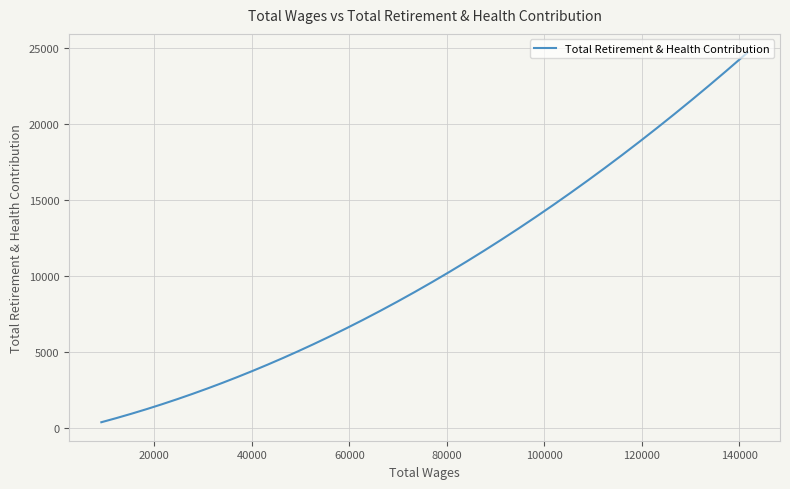

Count the number of data series in this chart.

1